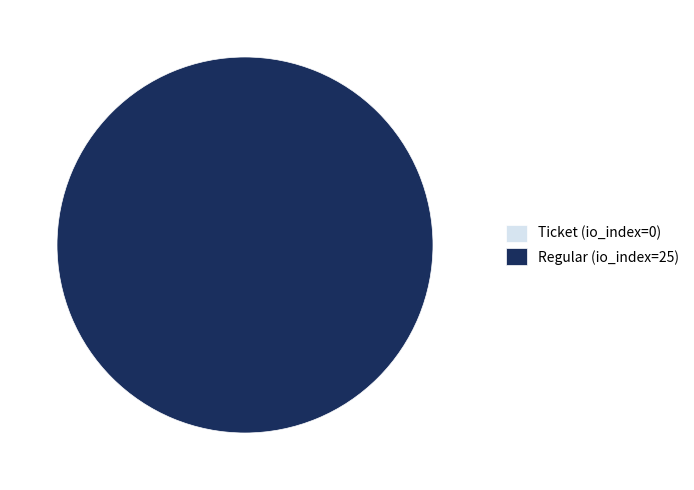

To the nearest percent, what is the average slice percentage?

50%